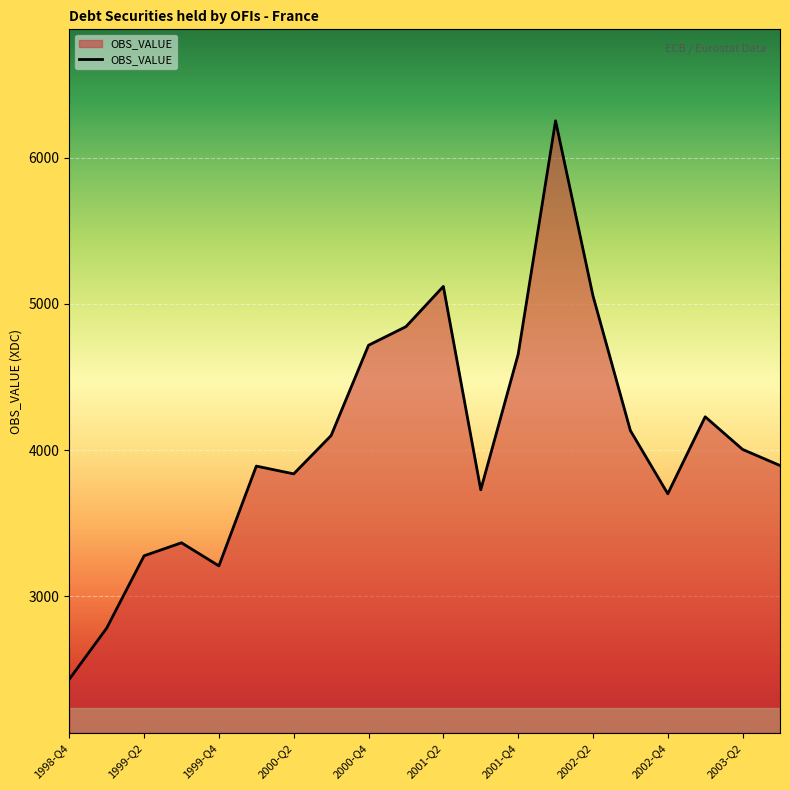

What is the greatest value displayed?

6251